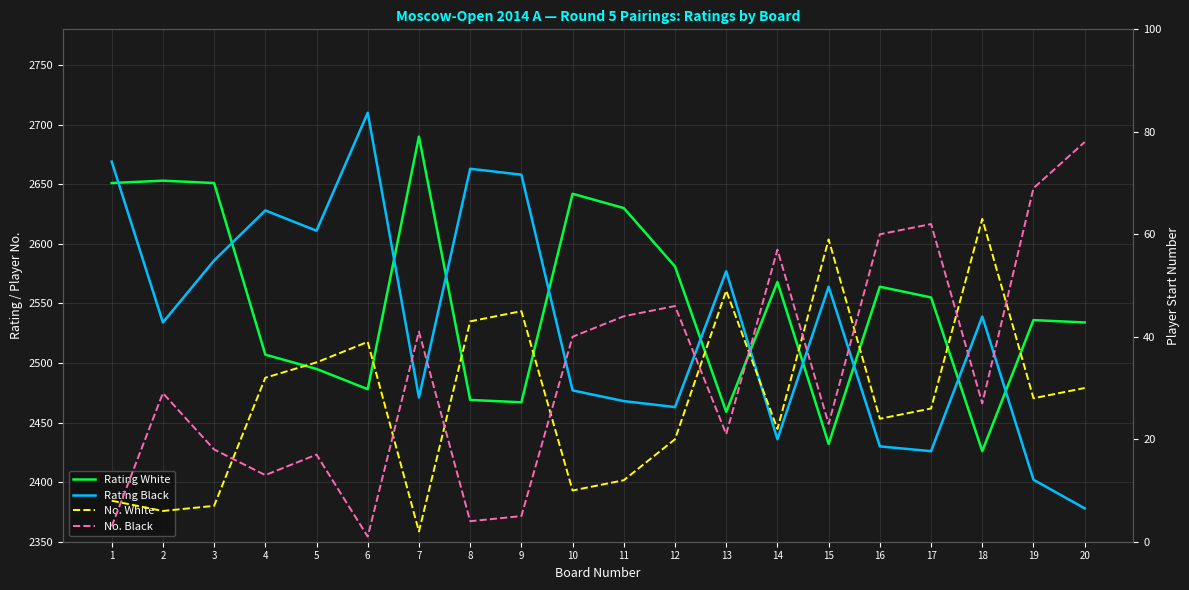

At which label is Rating White closest to 2558?

17